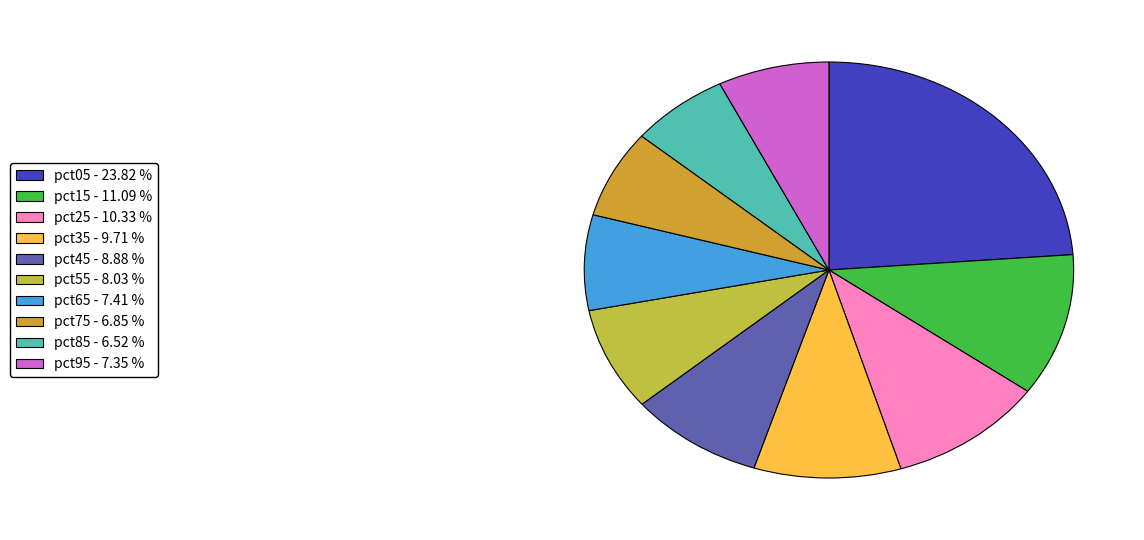

To the nearest percent, what is the average slice percentage?

10%